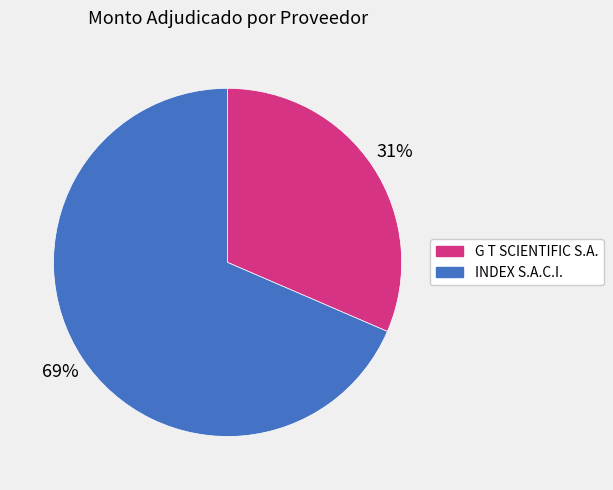

Approximately how many times larger is the value at INDEX S.A.C.I. compared to G T SCIENTIFIC S.A.?

2.2